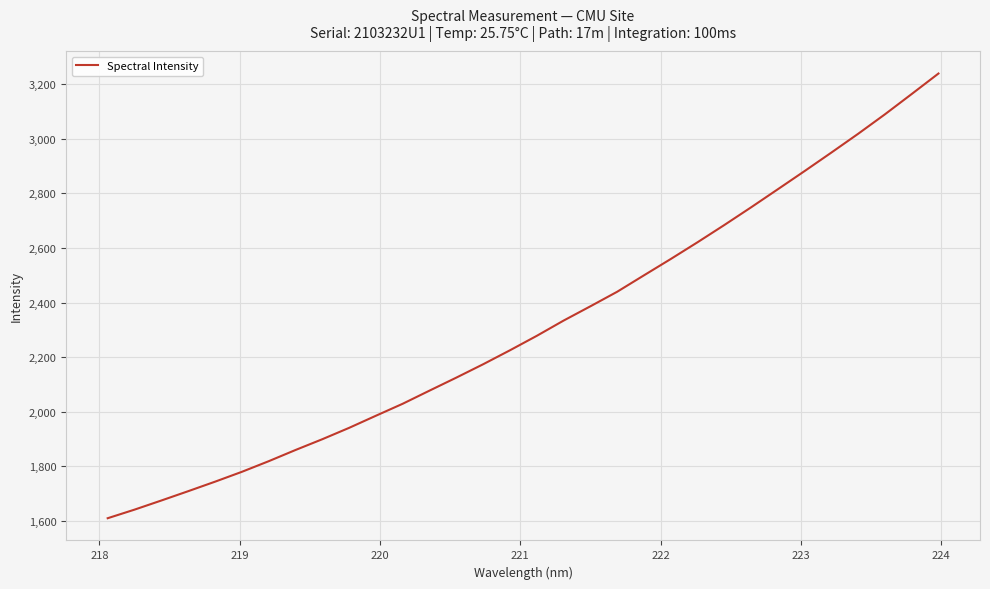

True or false: there are more than 1 points higher than both neighbors.

False